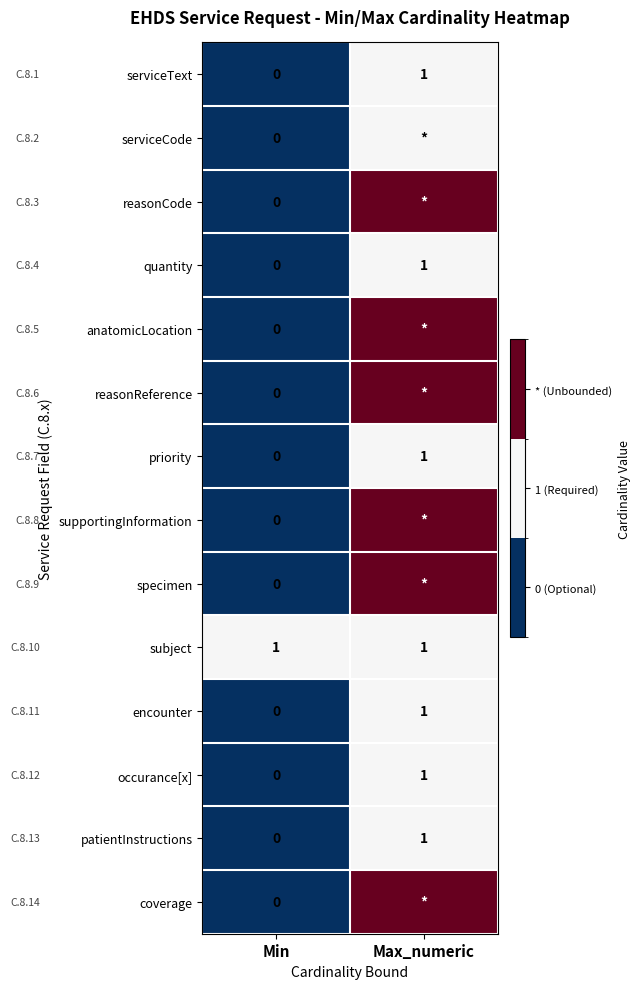

List the labels in order of serviceText value, smallest first.

Min, Max_numeric